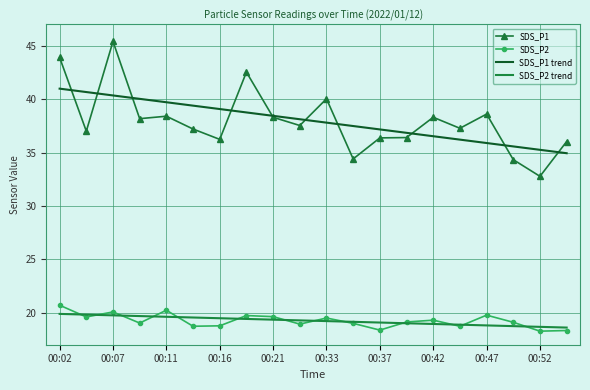

What is the maximum value shown in the chart?

45.4